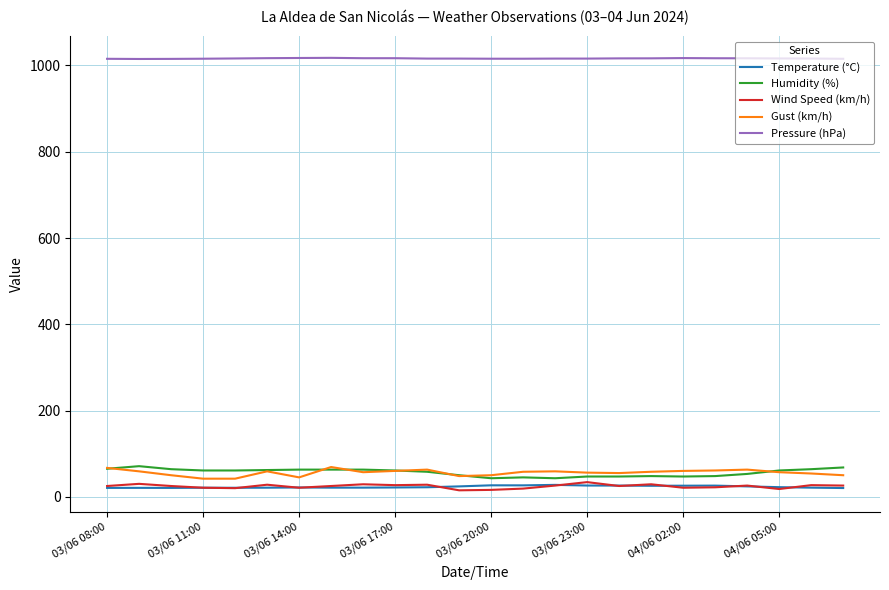

What is the lowest value of the Humidity (%) series?

43.0